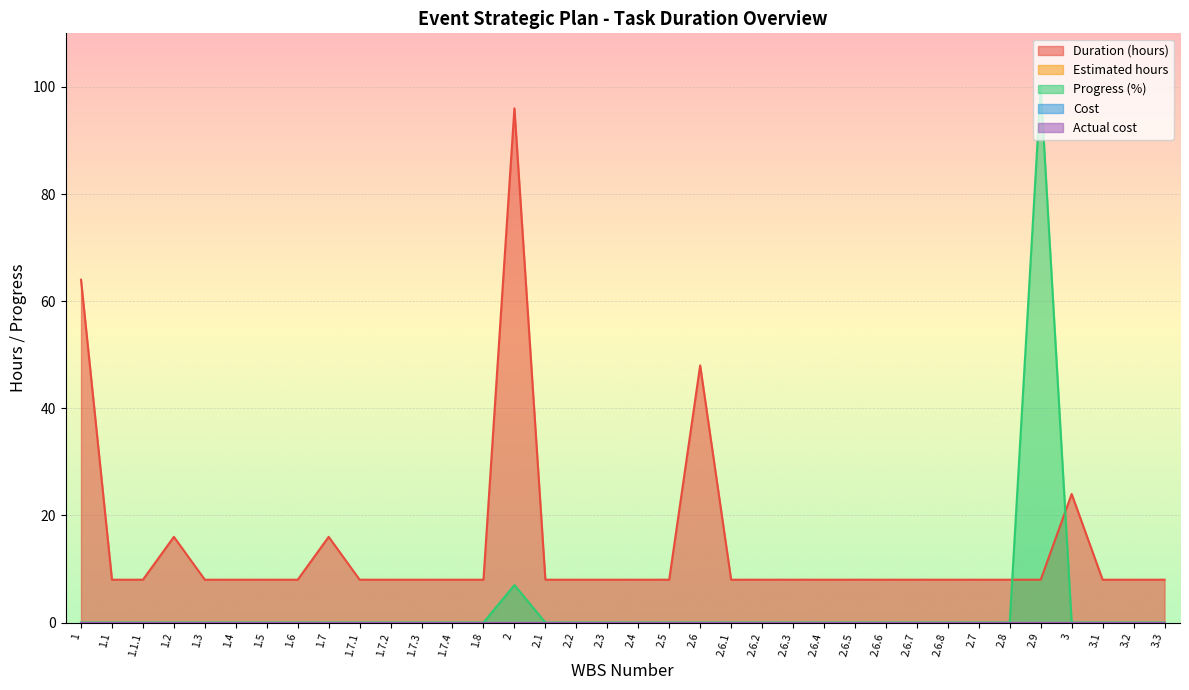

Does the chart display data point markers on the line(s)?

No